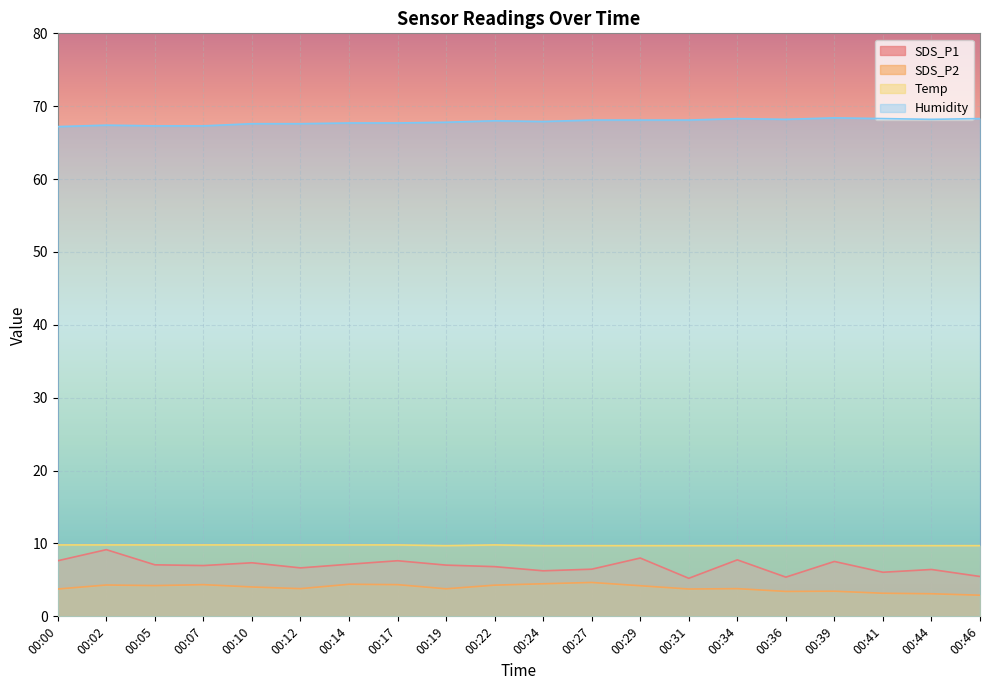

What are all the series names shown in the legend?

SDS_P1, SDS_P2, Temp, Humidity